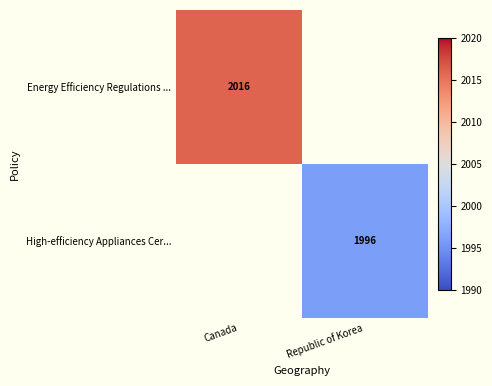

List the series in order of their overall mean, highest first.

Energy Efficiency Regulations ..., High-efficiency Appliances Cer...